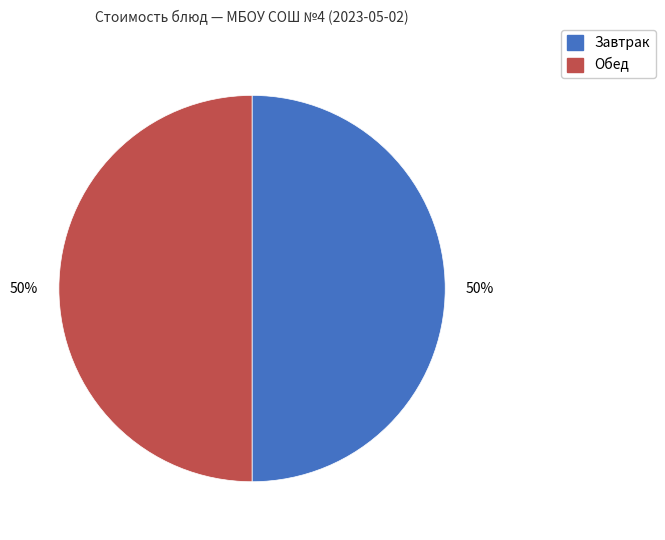

To the nearest percent, what is the average slice percentage?

50%